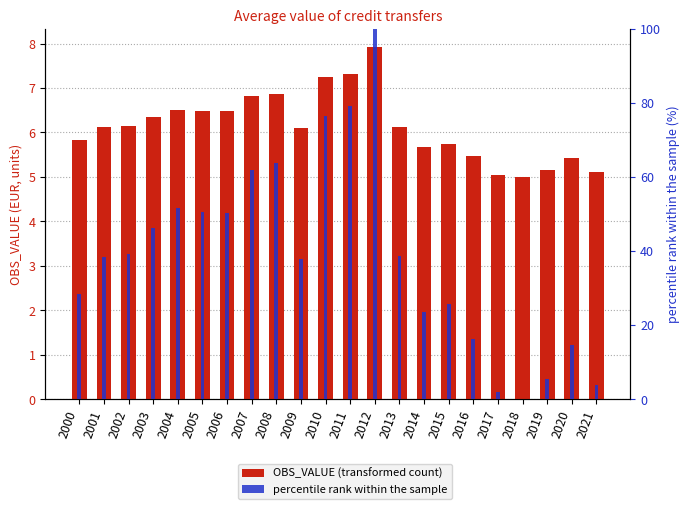

At which category is the sum across all series the highest?

2012